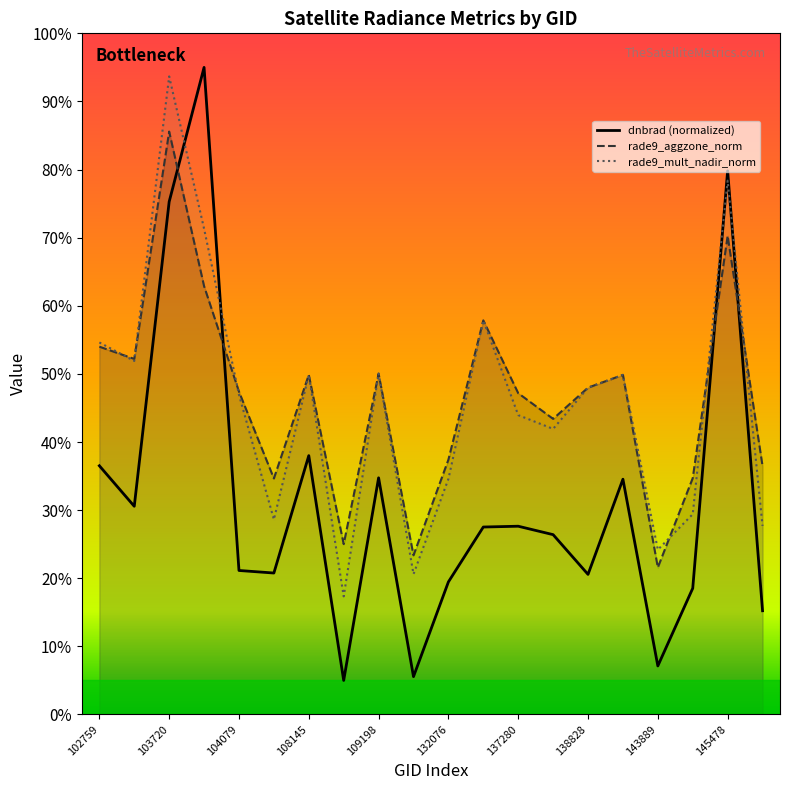

True or false: dnbrad and rade9_mult_nadir_norm intersect in this chart.

True